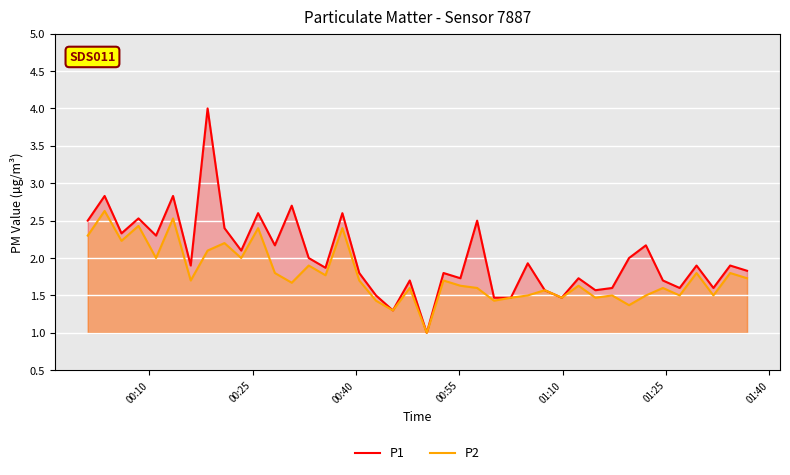

List the series in order of their overall mean, highest first.

P1, P2